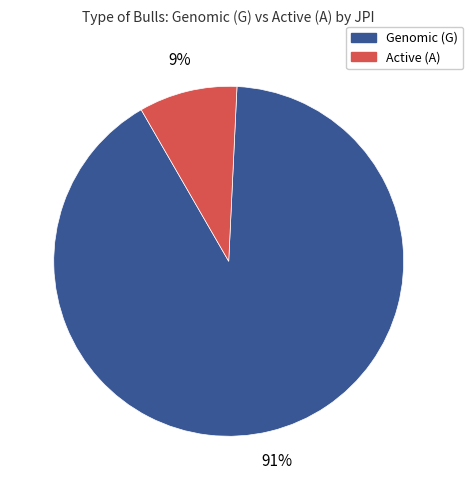

To the nearest percent, what is the average slice percentage?

50%